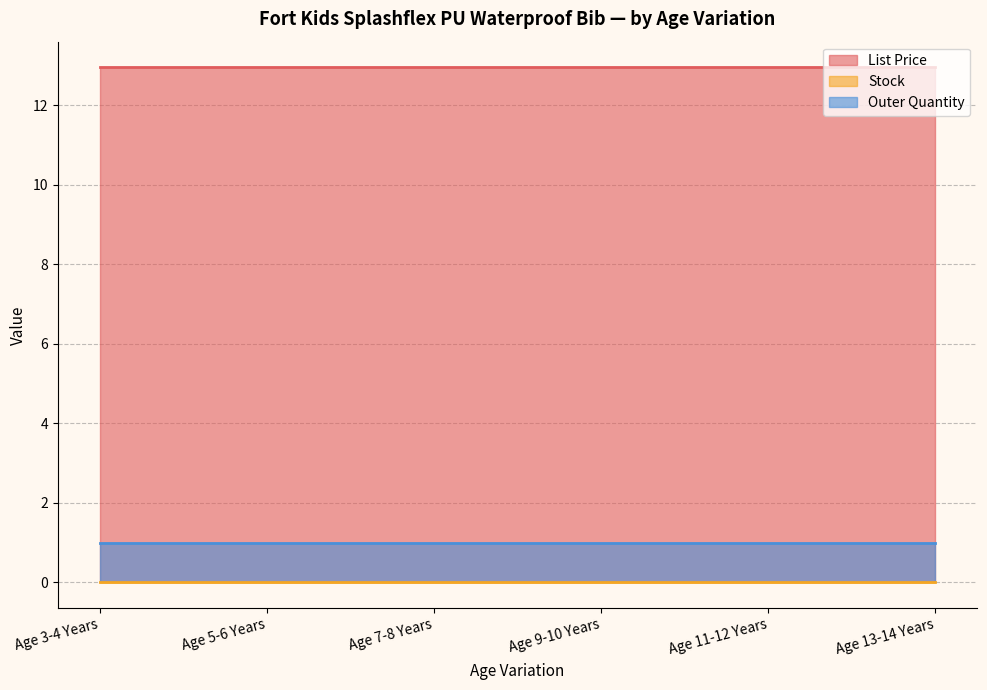

Where is Stock nearest to the value 0?

Age 3-4 Years